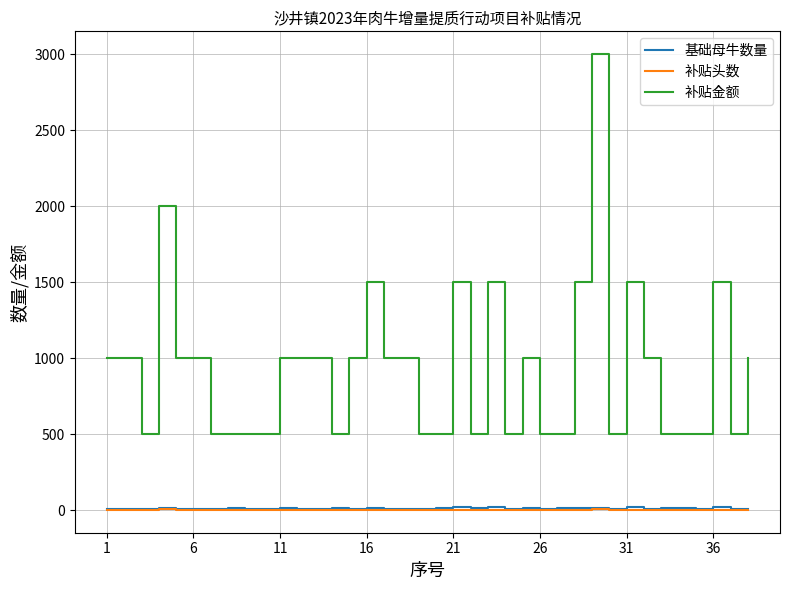

True or false: 基础母牛数量 and 补贴头数 intersect in this chart.

False